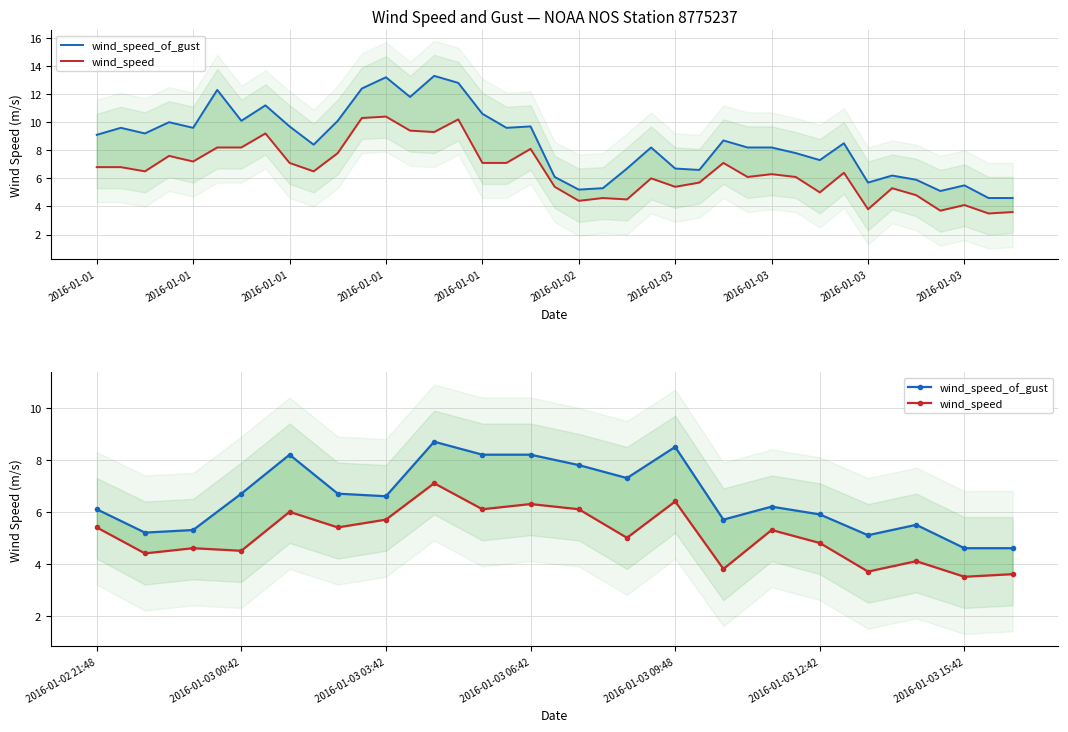

Which series has the largest range (max minus min)?

wind_speed_of_gust